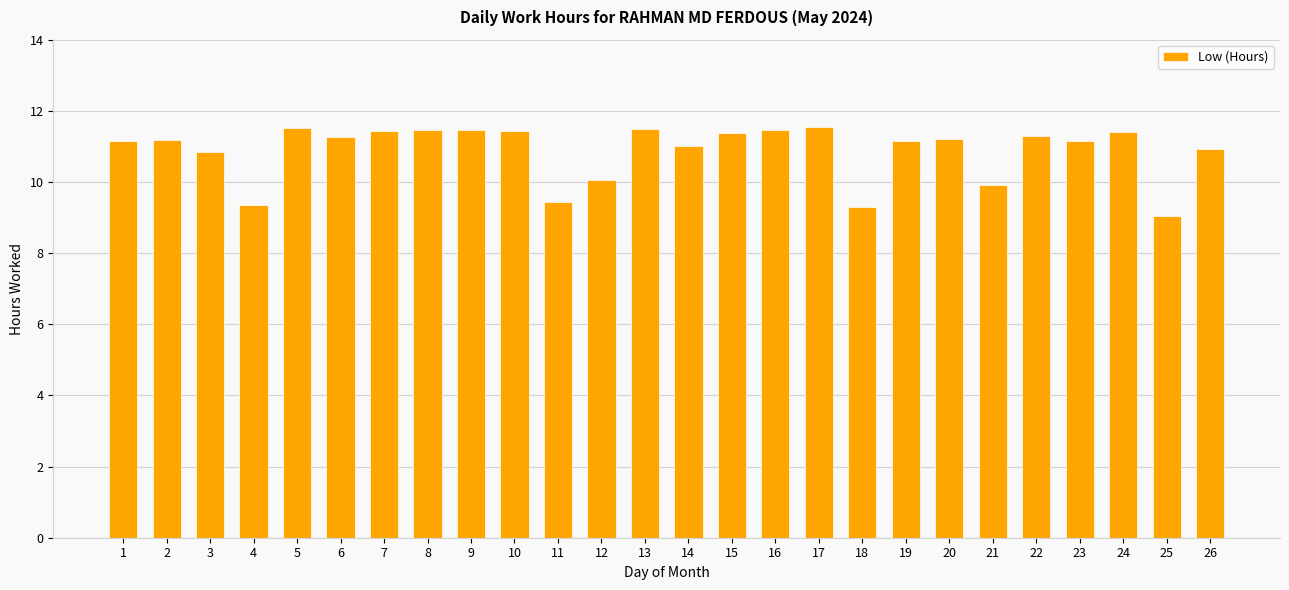

Are the bars grouped side by side (vs. stacked)?

No